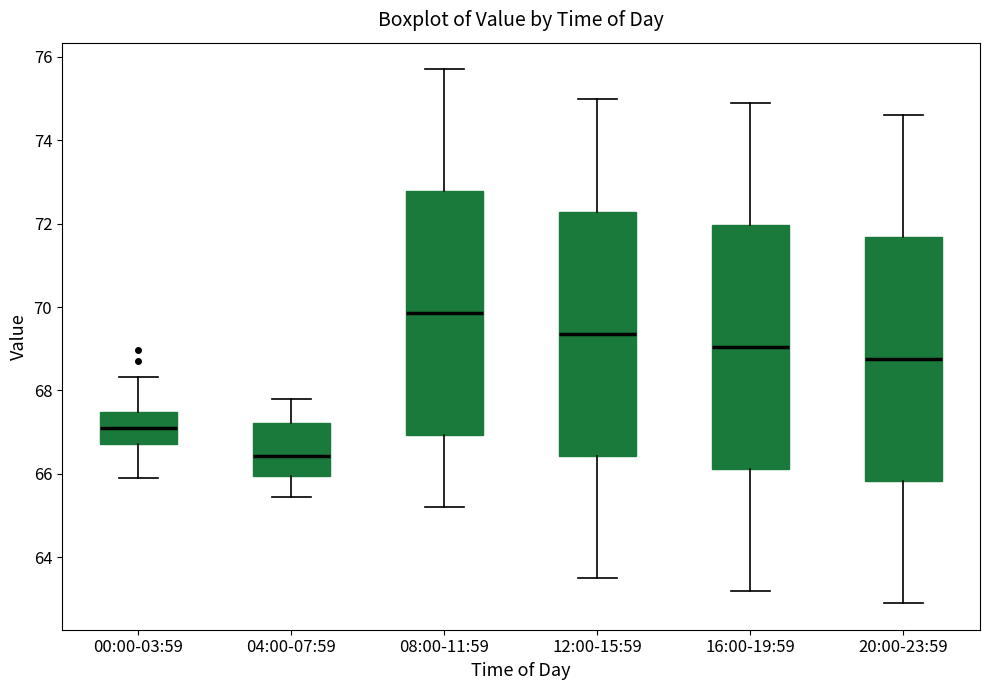

Which box has the highest median line?

08:00-11:59